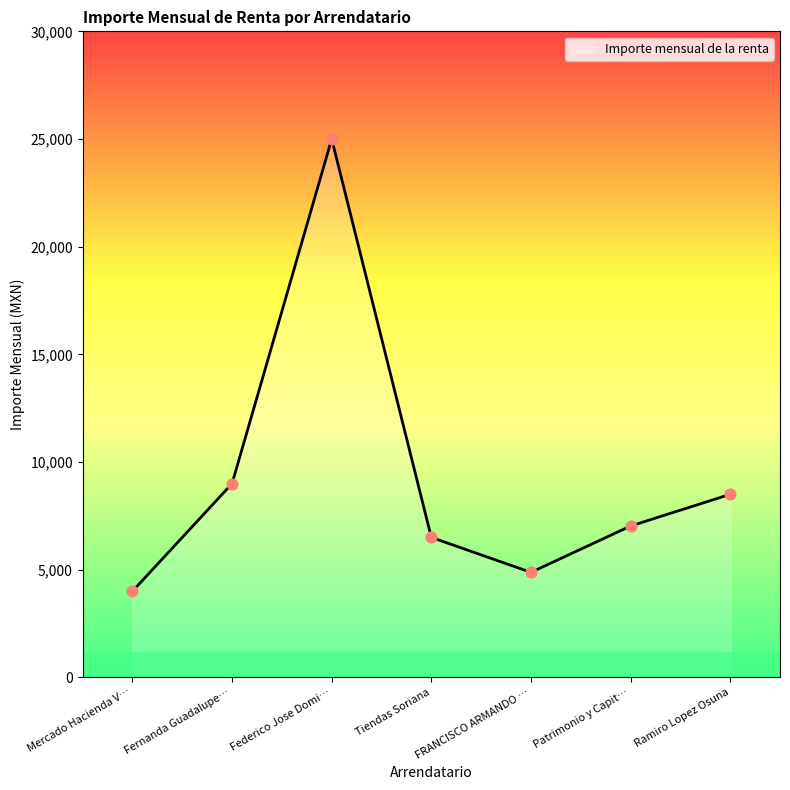

What is the ratio of the value at FRANCISCO ARMANDO … to the value at Patrimonio y Capit…?

0.7